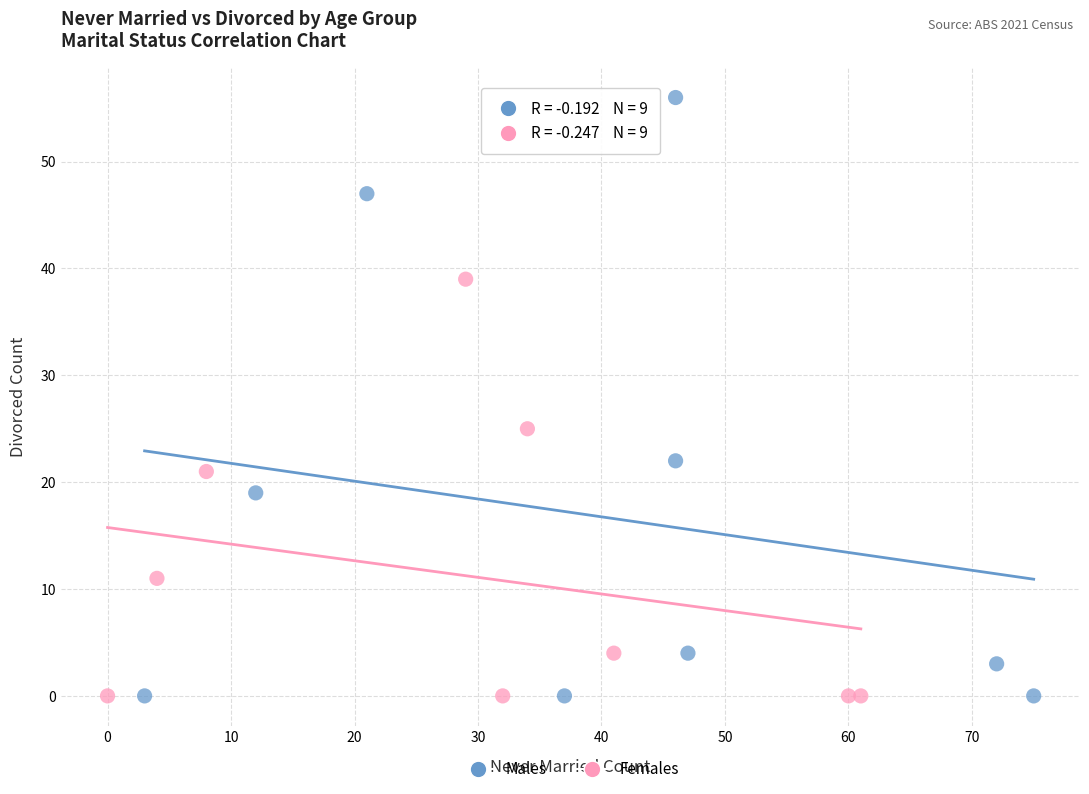

Which series has the widest spread of Y values?

Males